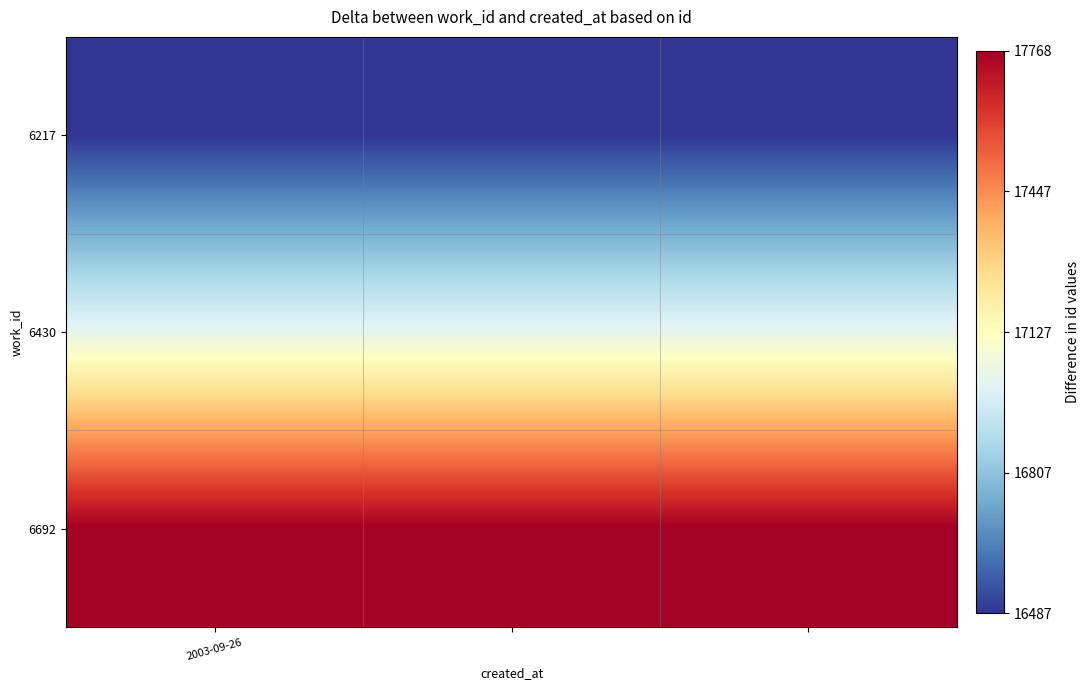

Reading left to right, what are all the values shown in this chart?

6217: 16487	16487	16487
6430: 17023	17023	17023
6692: 17768	17768	17768